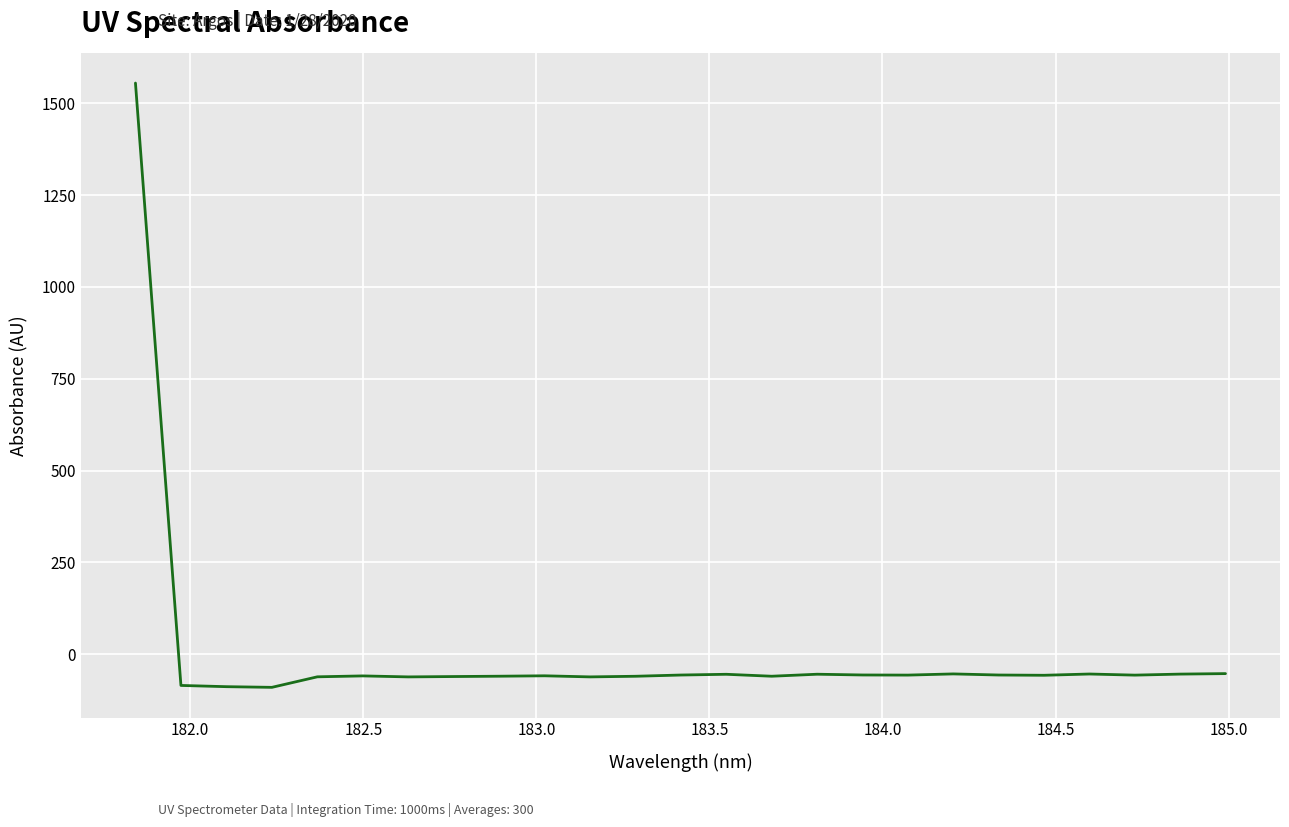

What is the greatest value displayed?

1555.0